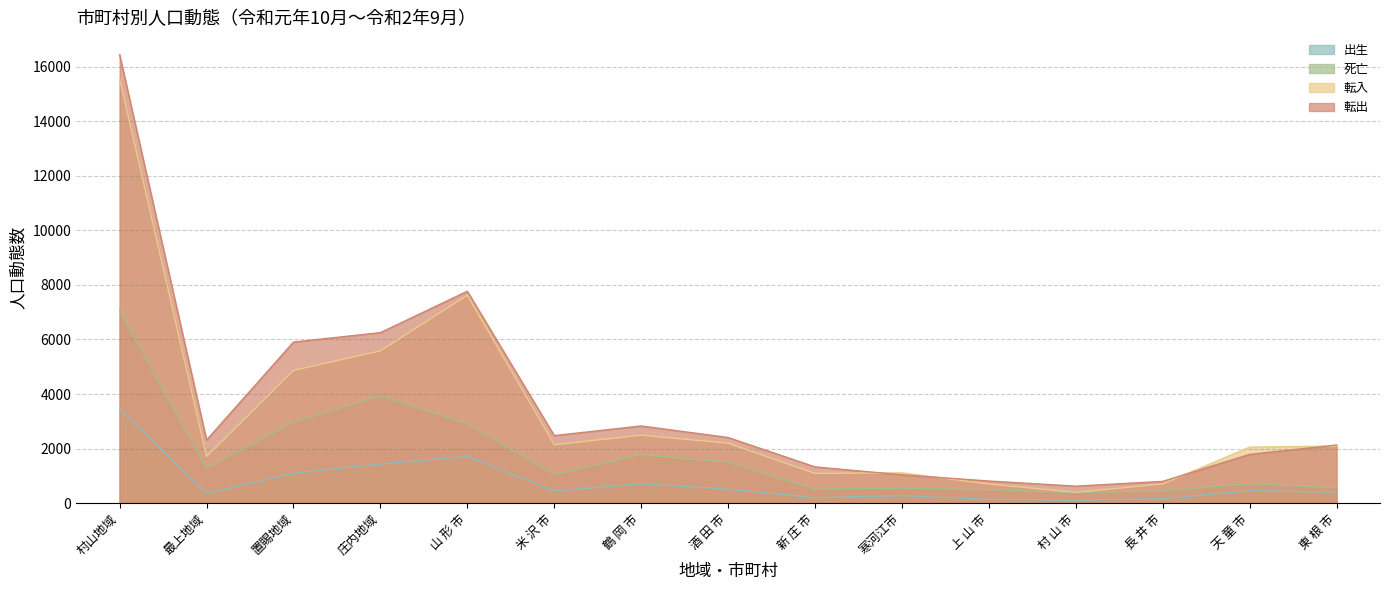

The value of 死亡 at 上 山 市 is 320. True or false?

False